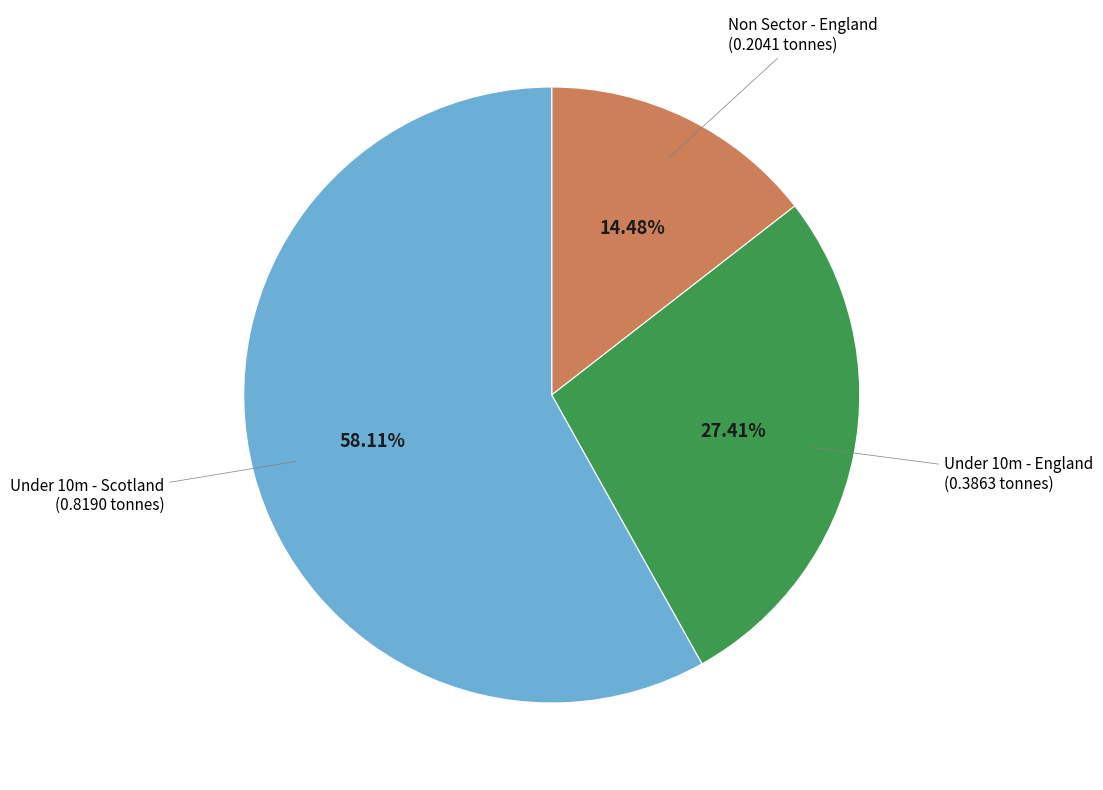

What is the largest slice in the pie chart?

Under 10m - Scotland